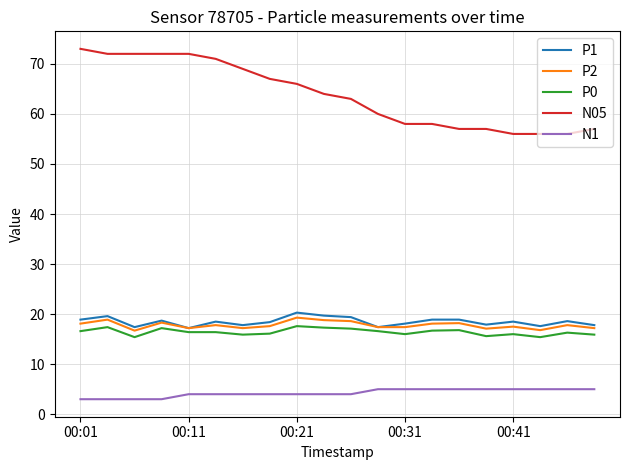

What is the minimum value shown in the chart?

3.0